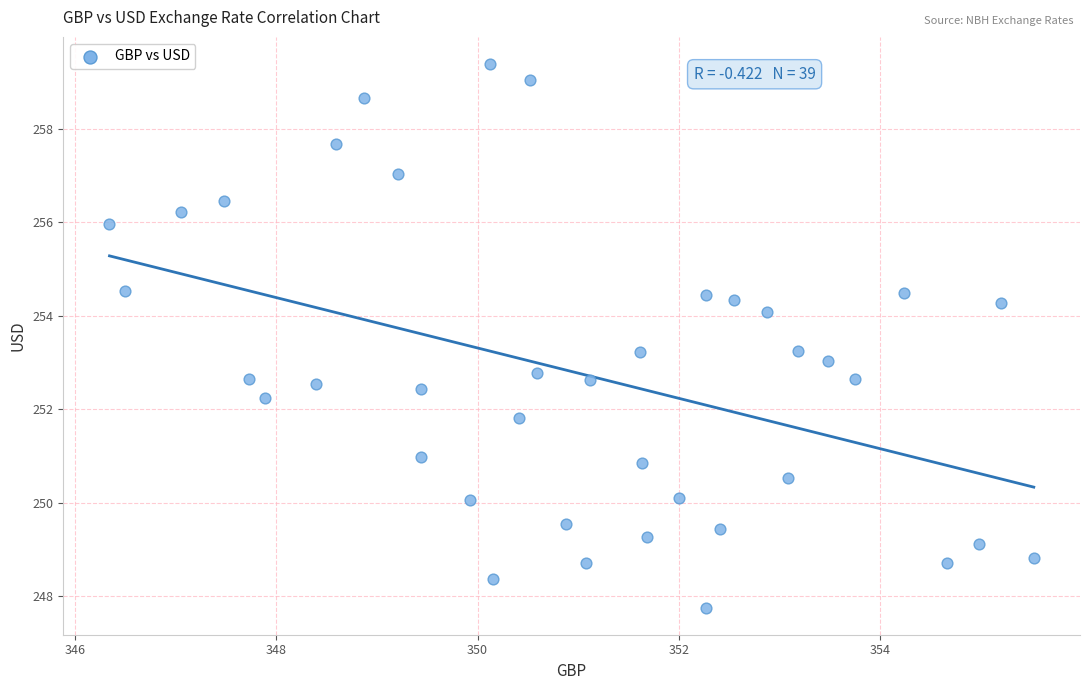

What is the range of X values (max minus min)?

9.2